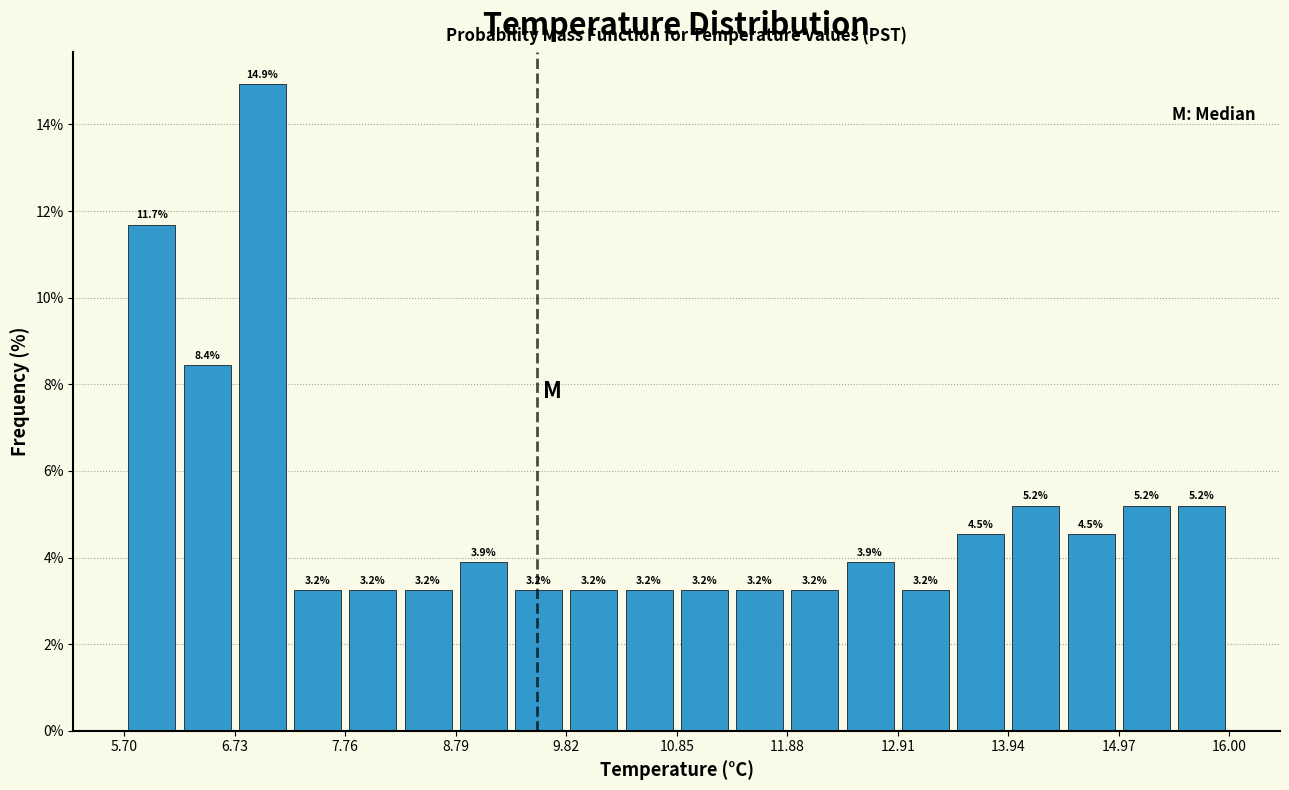

Around what value on the x-axis is the tallest bar? Give the approximate position of its centre, as read against the axis.

7.0